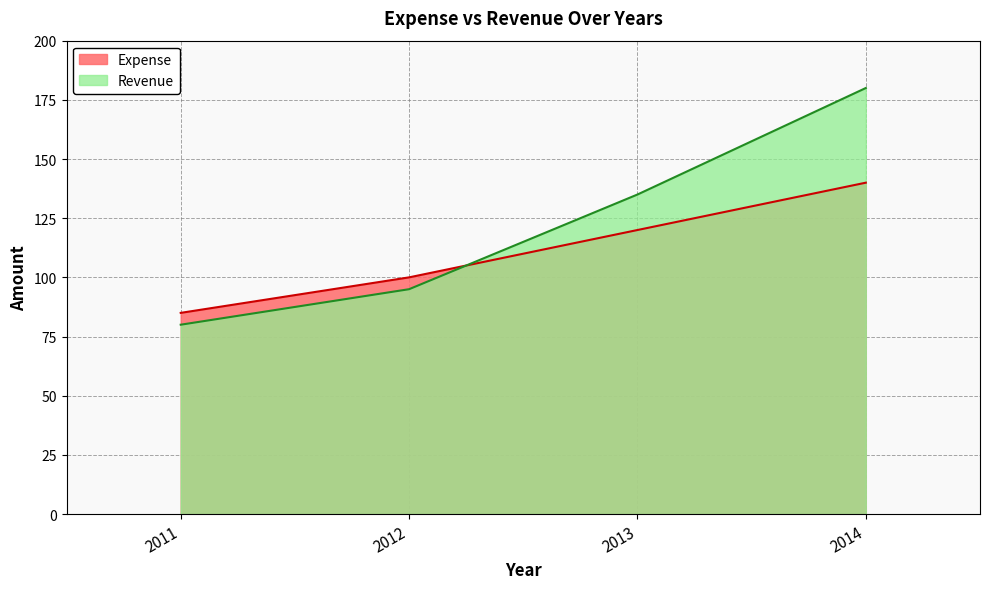

At which label does Expense first exceed 120?

2014